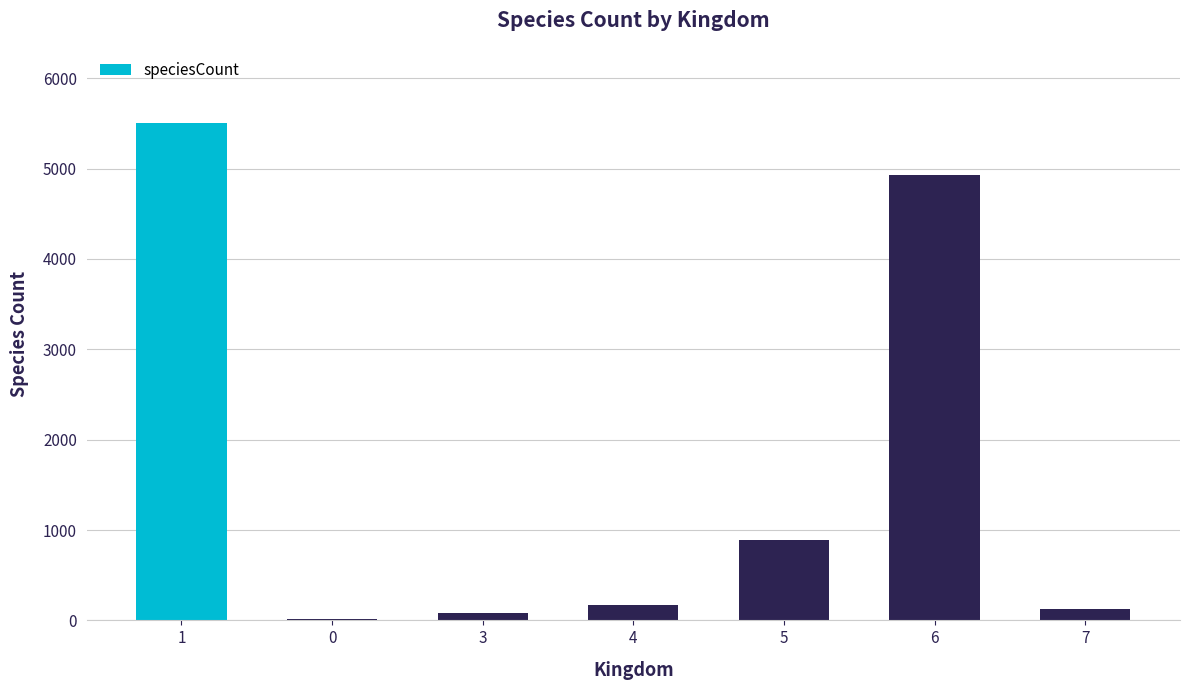

Which has a higher value, 6 or 5?

6